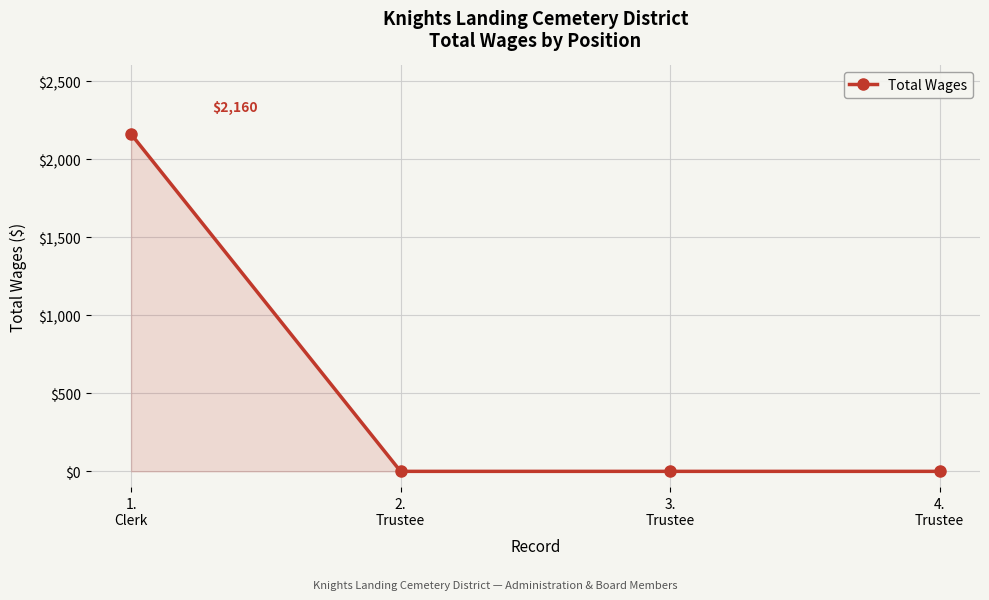

What is the difference between the maximum and minimum values?

2160